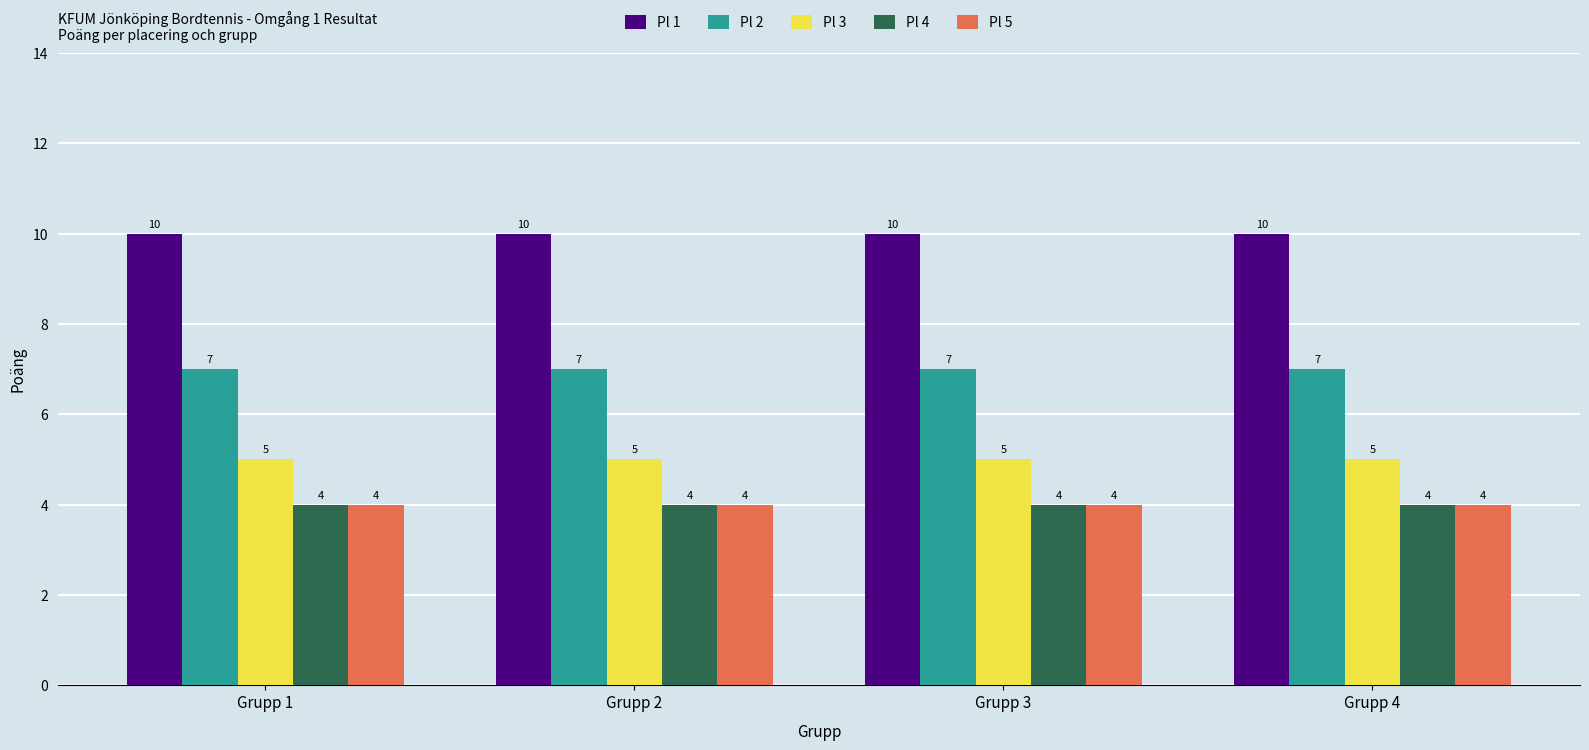

What is the value of the Pl 5 bar at the 1st from the left?

4